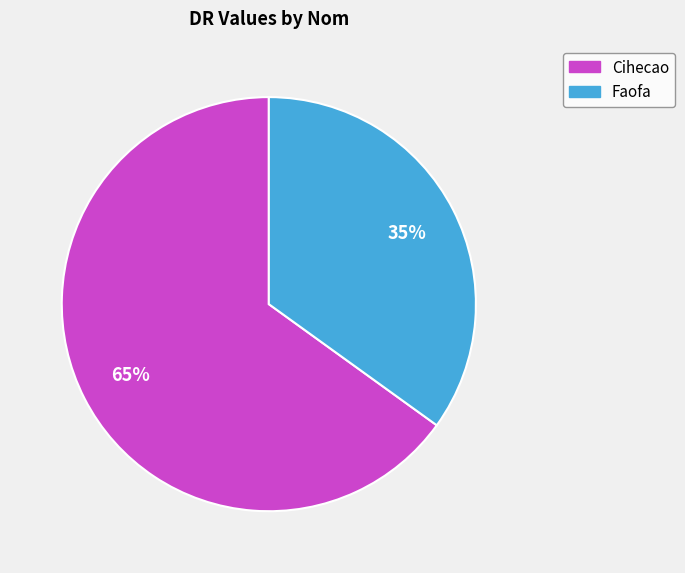

To the nearest percent, what portion does Cihecao represent?

65%